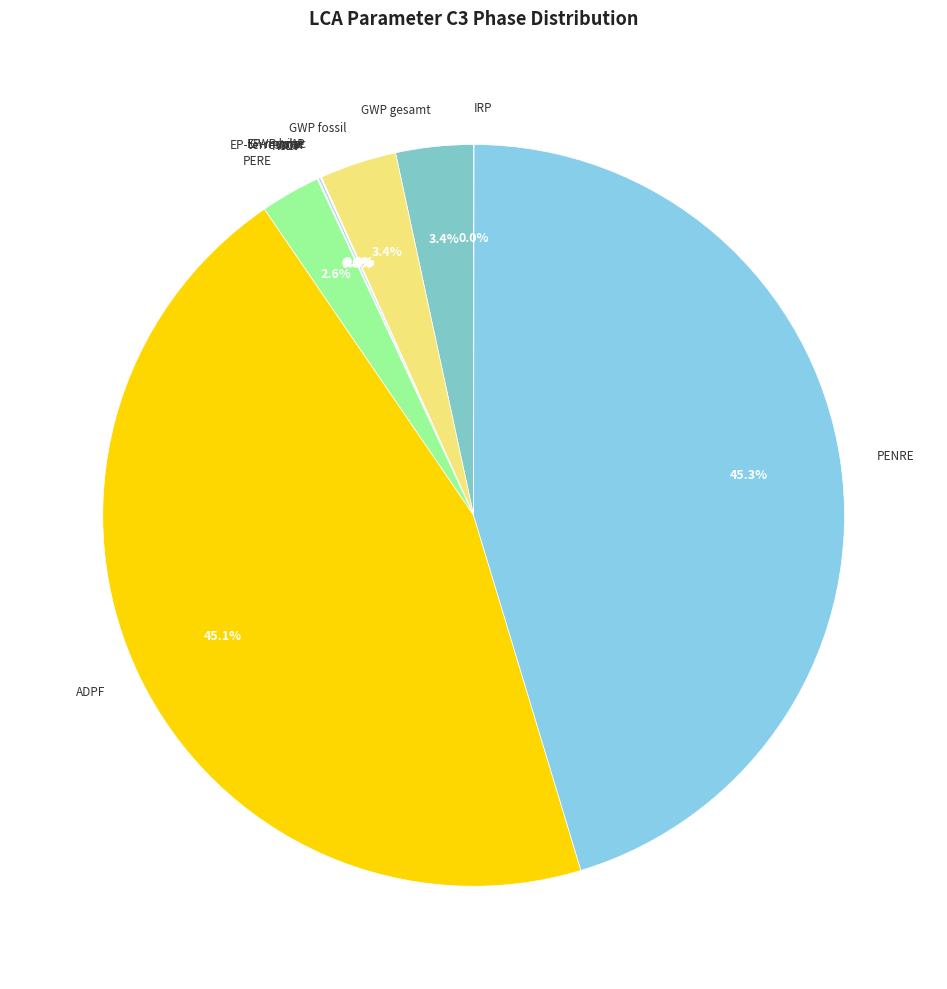

Does ADPF account for over 50% of the chart?

No